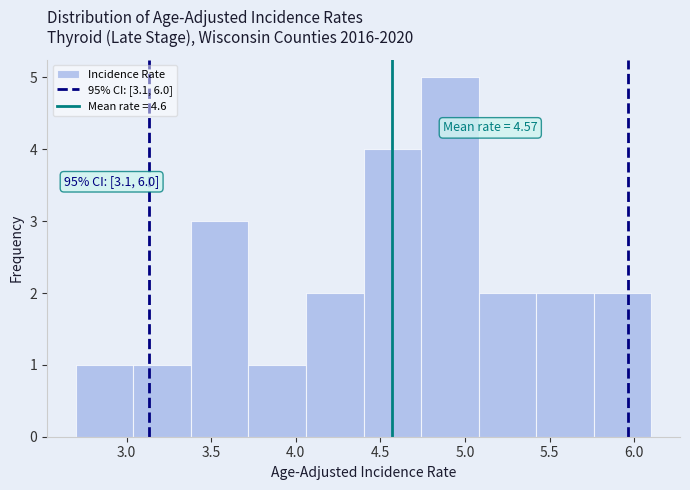

Which range on the x-axis has the tallest bar?

4.74 to 5.08